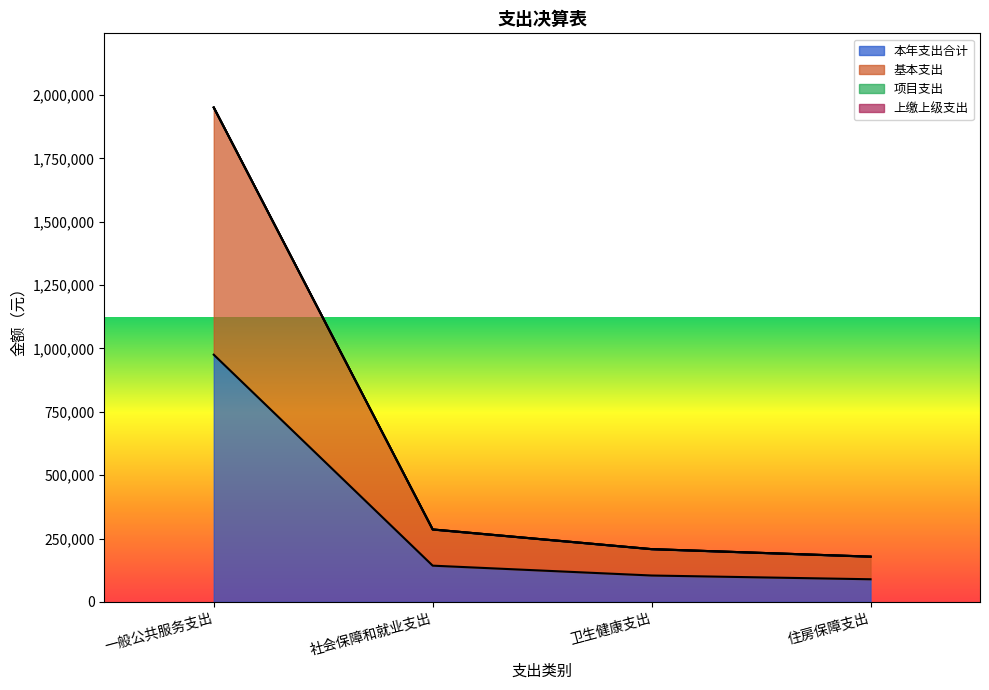

What is the spread (max minus min) of values at 住房保障支出?

89245.0